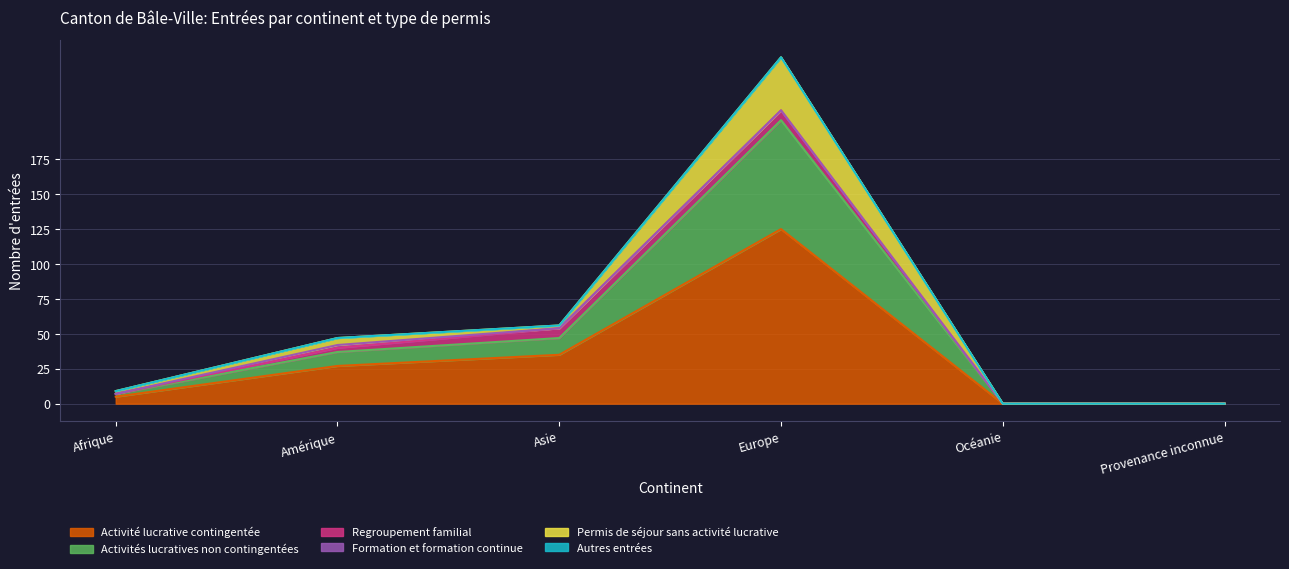

At which category is the sum across all series the highest?

Europe